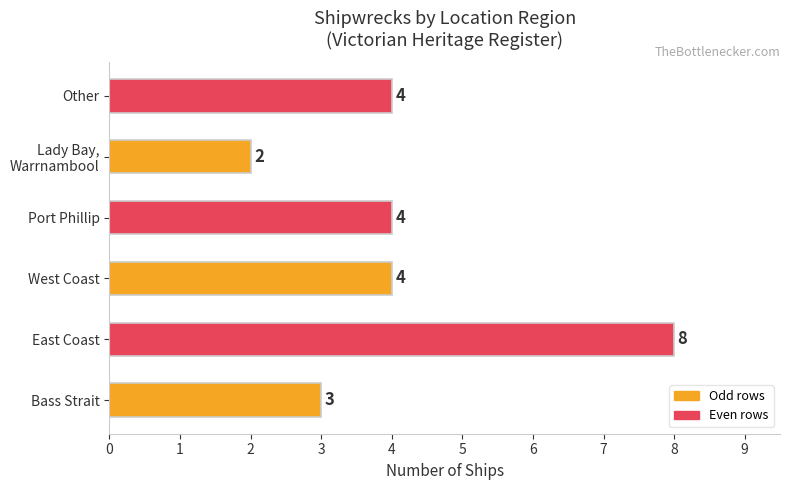

Reading bottom to top, what are all the values shown in this chart?

3	8	4	4	2	4